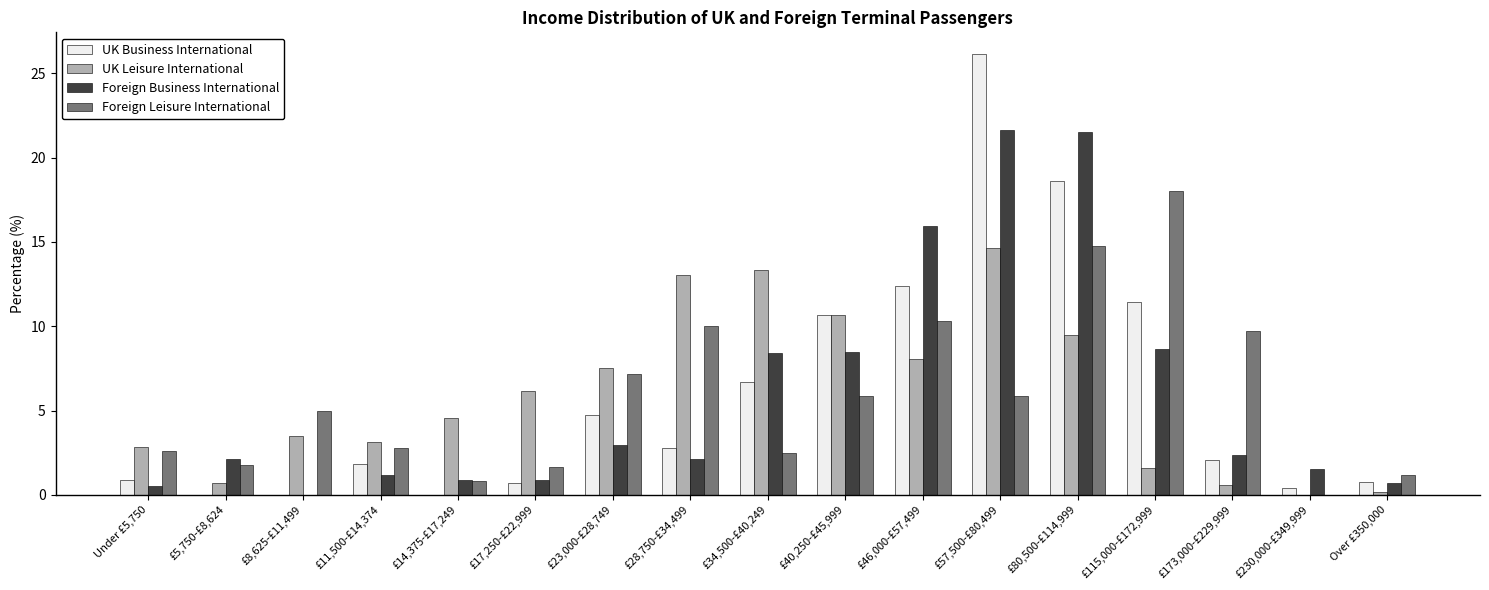

Read the Foreign Leisure International value at £80,500-£114,999.

14.8